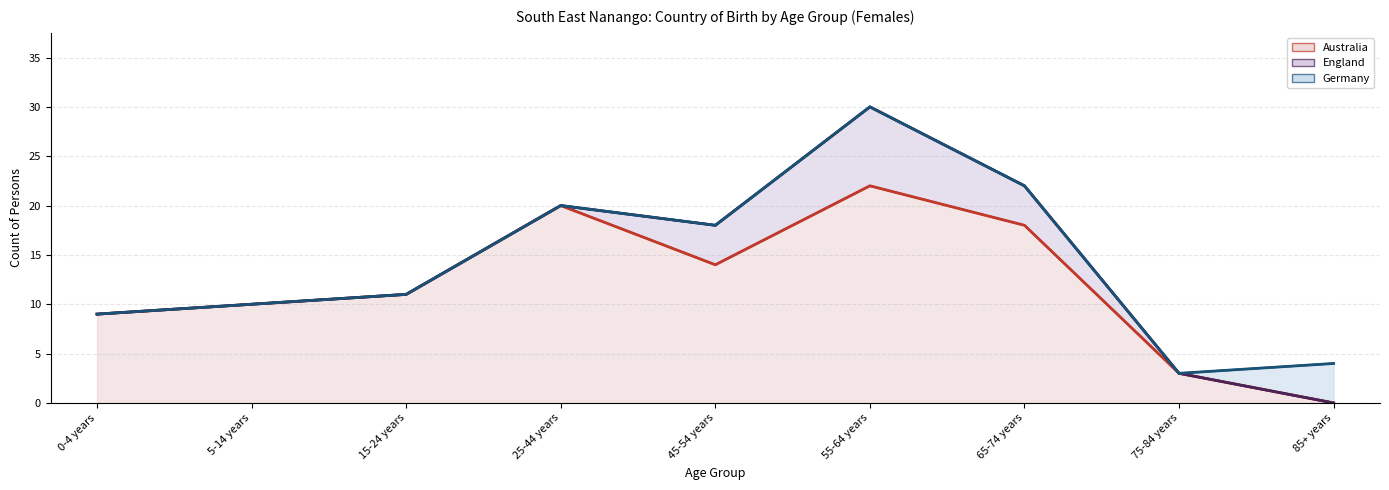

At 0-4 years, list the series in order from largest to smallest.

Australia, England, Germany